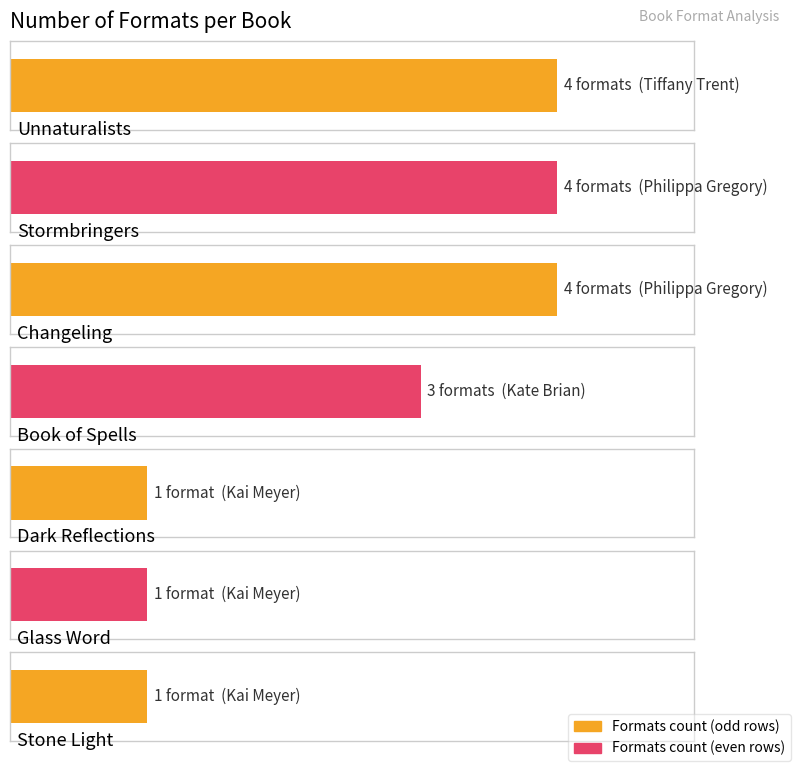

Rank the categories by value from lowest to highest.

Dark Reflections, Glass Word, Stone Light, Book of Spells, Unnaturalists, Stormbringers, Changeling